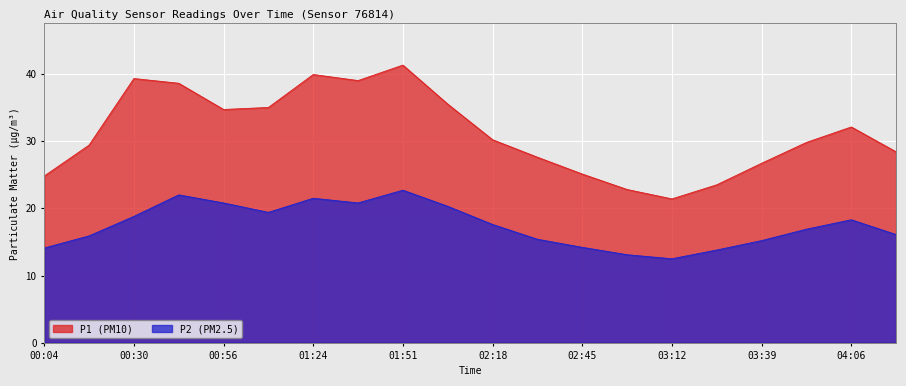

Reading left to right, what are all the values shown in this chart?

P1: 00:04=24.8	00:17=29.4	00:30=39.3	00:43=38.6	00:56=34.7	01:10=35.0	01:24=39.9	01:37=39.0	01:51=41.3	02:05=35.5	02:18=30.2	02:32=27.6	02:45=25.1	02:59=22.8	03:12=21.4	03:26=23.5	03:39=26.7	03:53=29.8	04:06=32.1	04:20=28.4
P2: 00:04=14.1	00:17=15.9	00:30=18.8	00:43=22.0	00:56=20.8	01:10=19.4	01:24=21.5	01:37=20.8	01:51=22.7	02:05=20.3	02:18=17.6	02:32=15.4	02:45=14.2	02:59=13.1	03:12=12.5	03:26=13.8	03:39=15.2	03:53=16.9	04:06=18.3	04:20=16.1